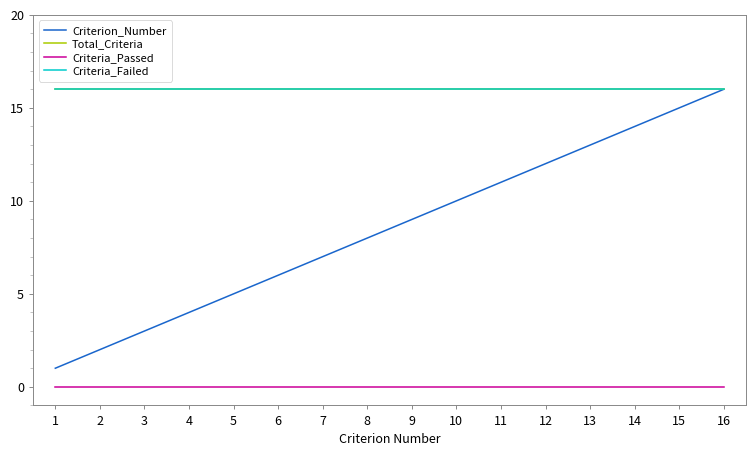

The value of Criteria_Passed at 7 is 0. True or false?

True